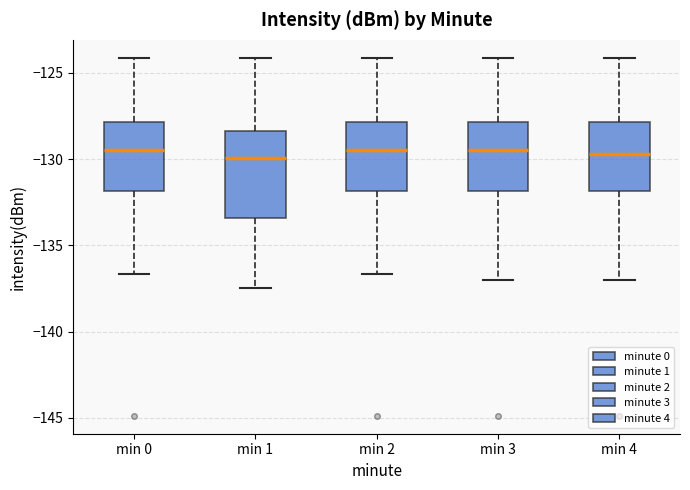

Where does the median line of the box for min 1 sit on the y-axis? The values are not printed on the chart, so give them approximately, as read against the axis.

-130.0